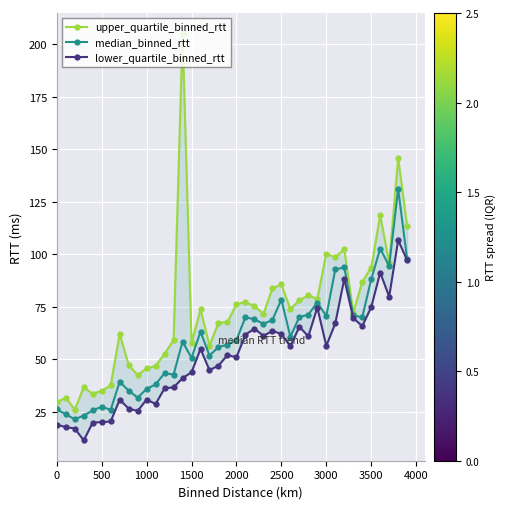

The median_binned_rtt series shows 70.6 at 3000. True or false?

True